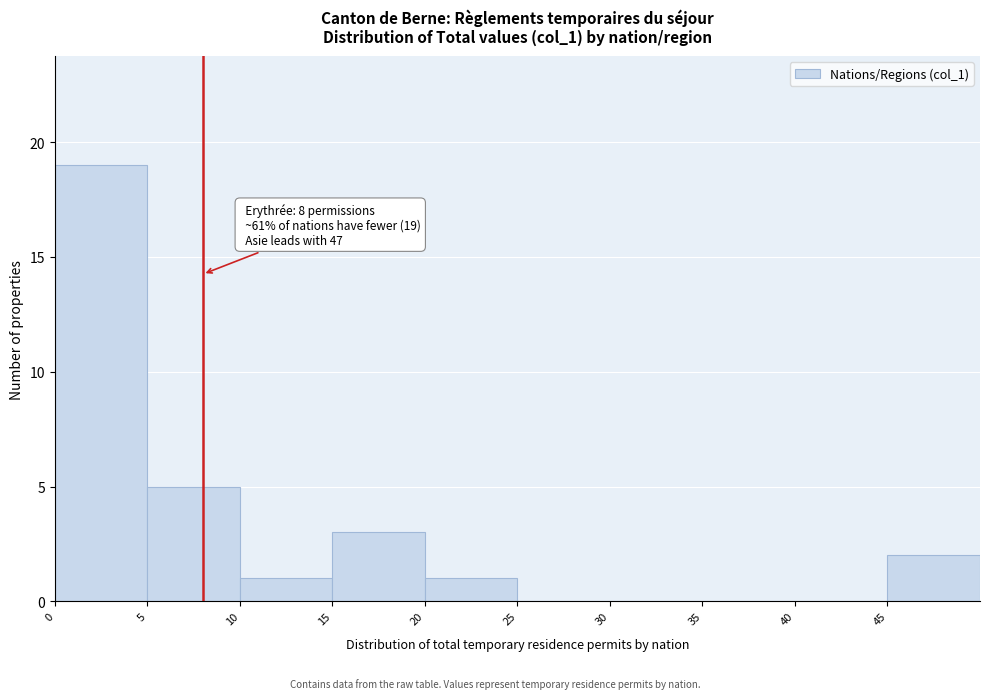

Which range on the x-axis has the tallest bar?

0 to 5